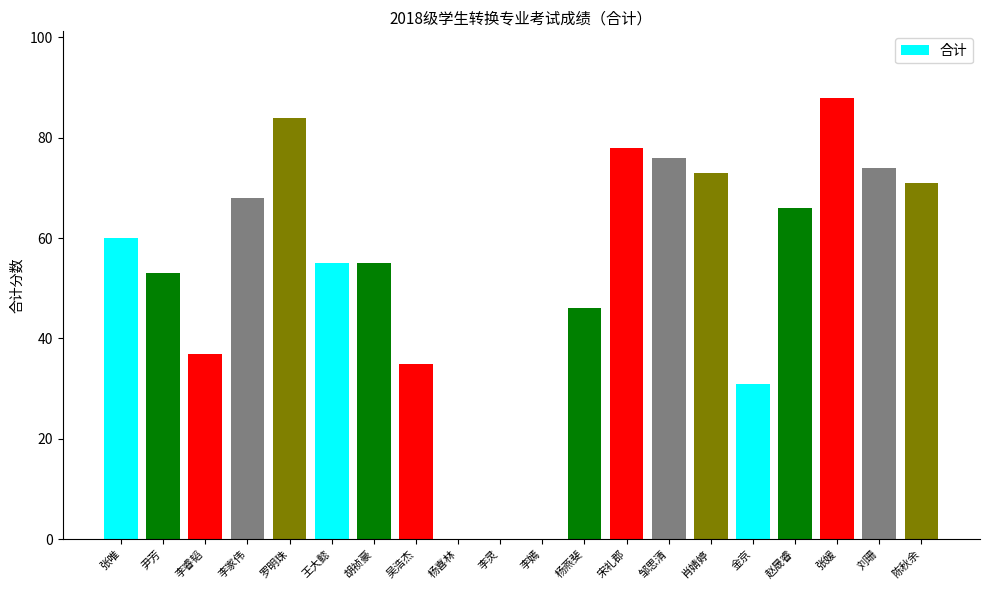

Read the value at 胡祯豪, to the nearest 10.

60